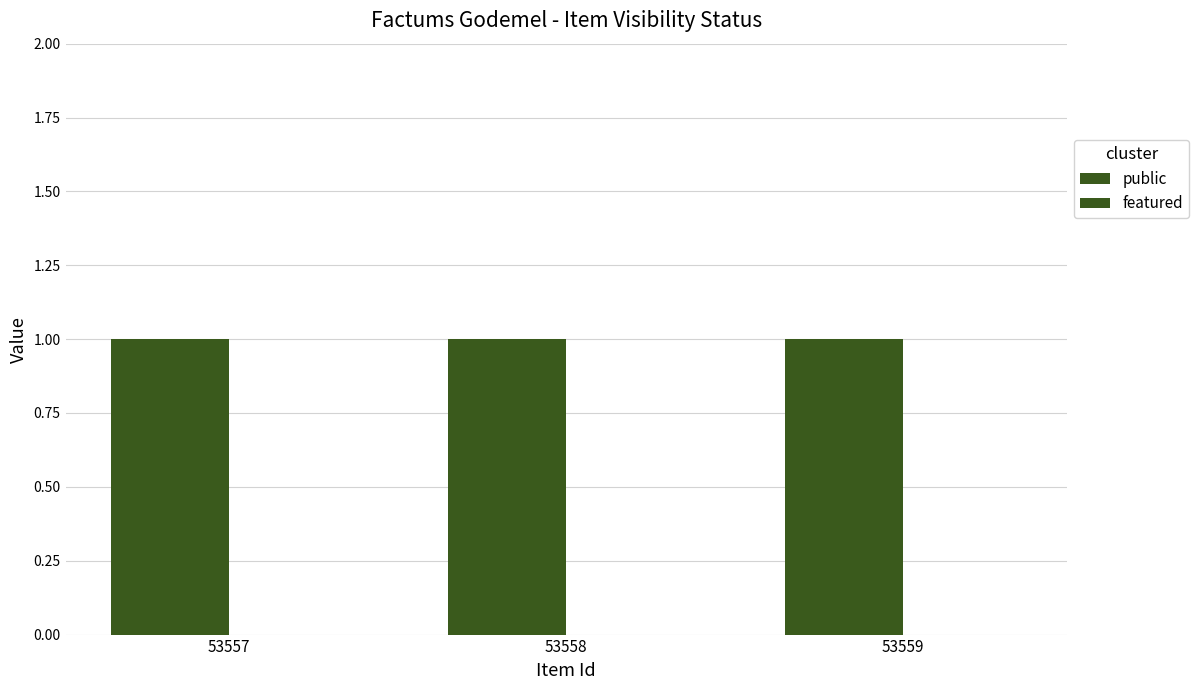

Reading left to right, what are all the values shown in this chart?

public: 1	1	1
featured: 0	0	0